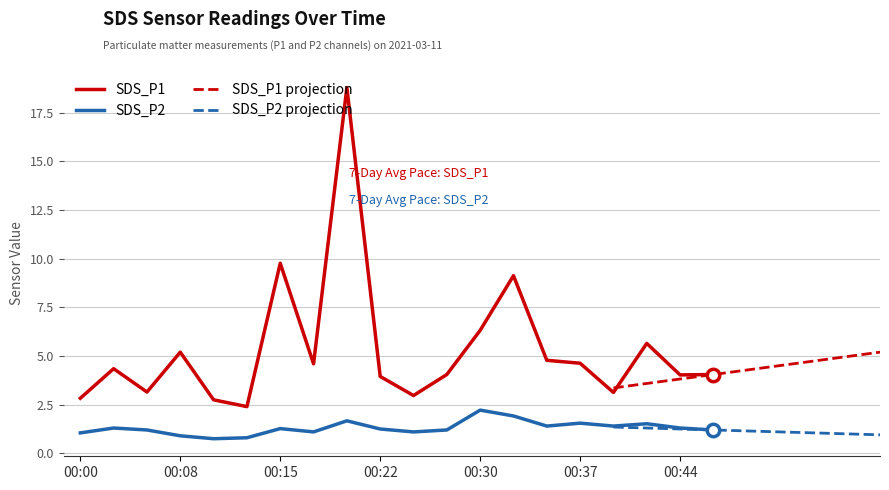

Which series has the widest spread of Y values?

SDS_P1